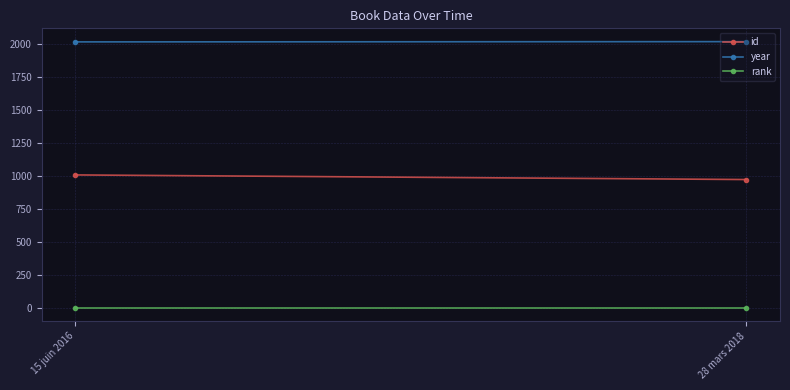

Reading left to right, extract all data points from this chart.

id: 1007	972
year: 2016	2018
rank: 1	1